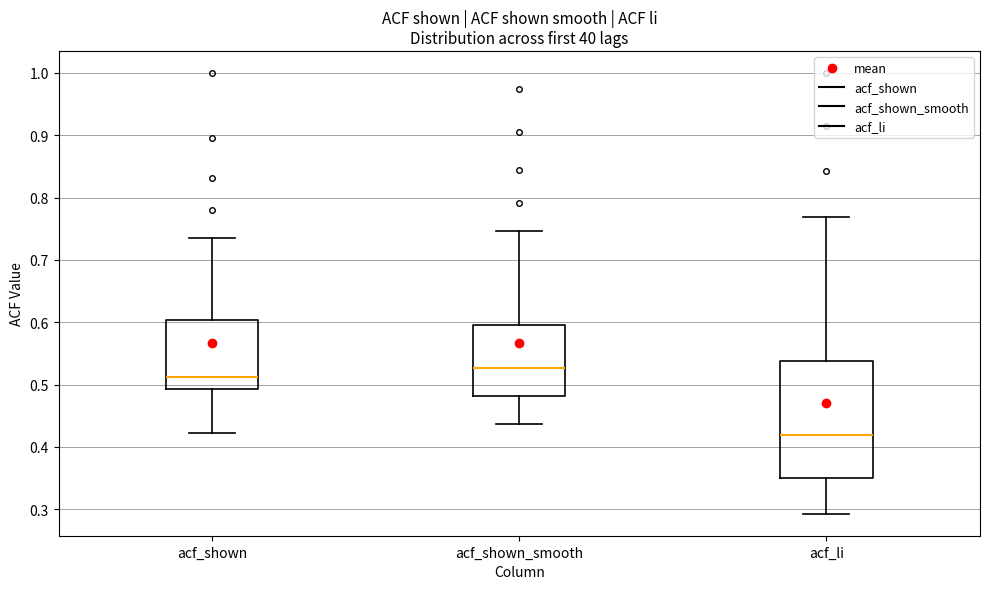

Reading left to right, transcribe this box plot: for each box, give where its median line is, the range the box spans, and where its two whiskers end, as read against the y-axis. The values are not printed on the chart, so give them approximately, as read against the axis.

acf_shown: median 0.51, box 0.49 to 0.60, whiskers 0.42 to 0.74
acf_shown_smooth: median 0.53, box 0.48 to 0.60, whiskers 0.44 to 0.75
acf_li: median 0.42, box 0.35 to 0.54, whiskers 0.29 to 0.77